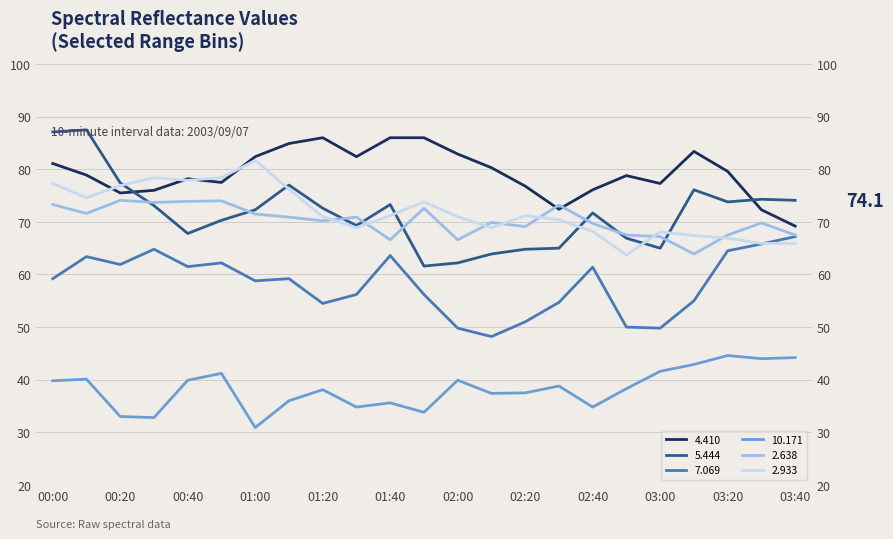

True or false:   2.638 has a value of 69.7 at 02:40.

True